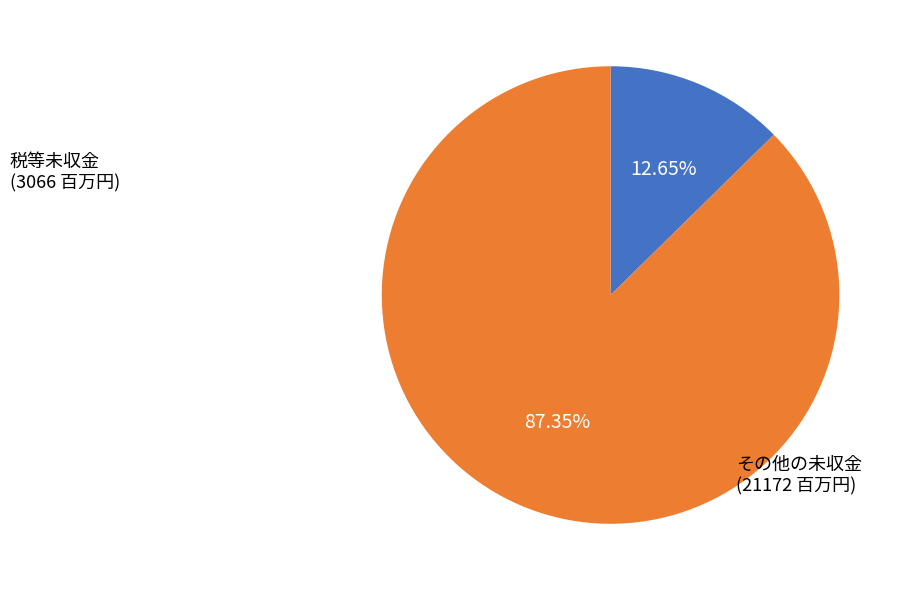

Does any single category account for the majority?

Yes